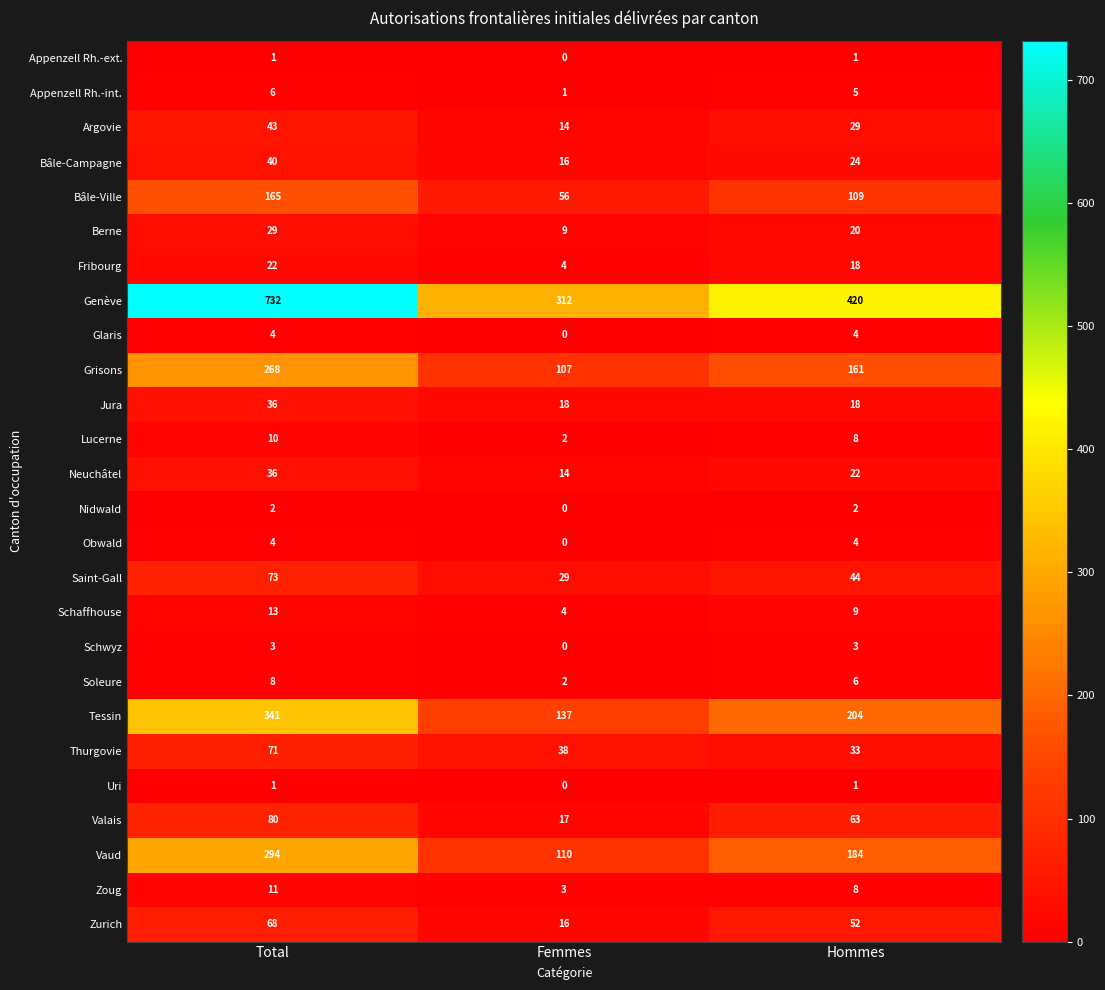

Count the number of data series in this chart.

26